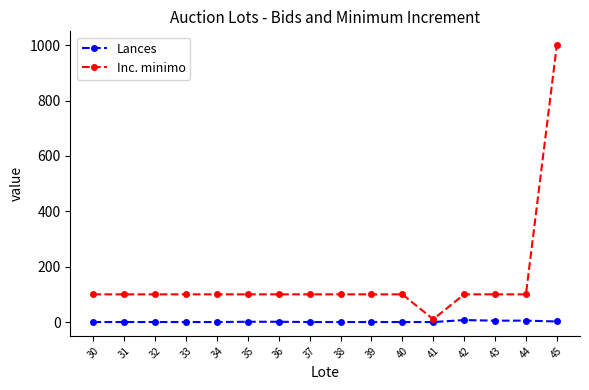

Which category has the highest value across all series?

45